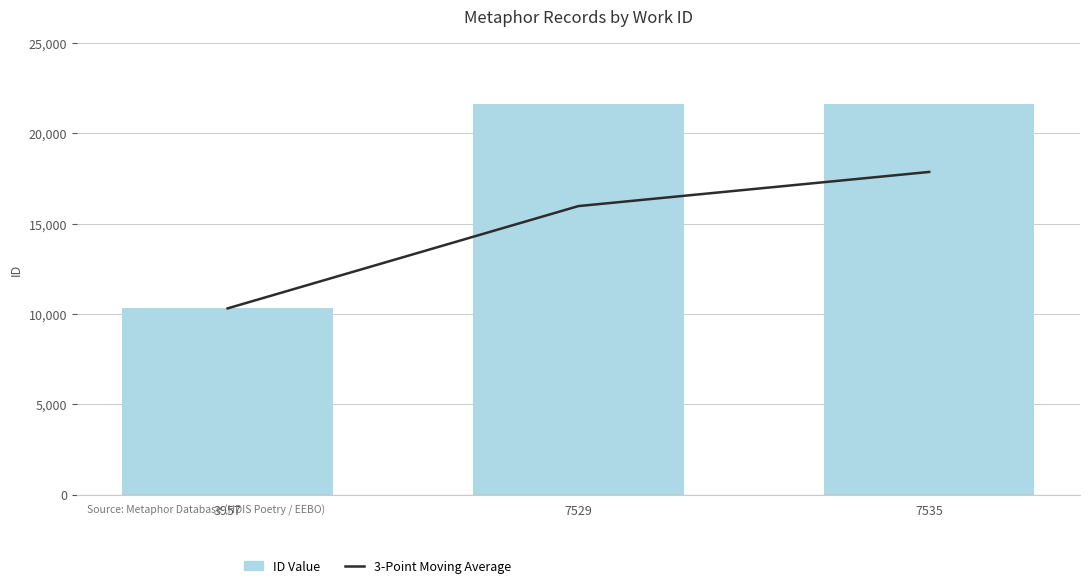

What is the highest value of the 3-Point Moving Average series?

17865.0